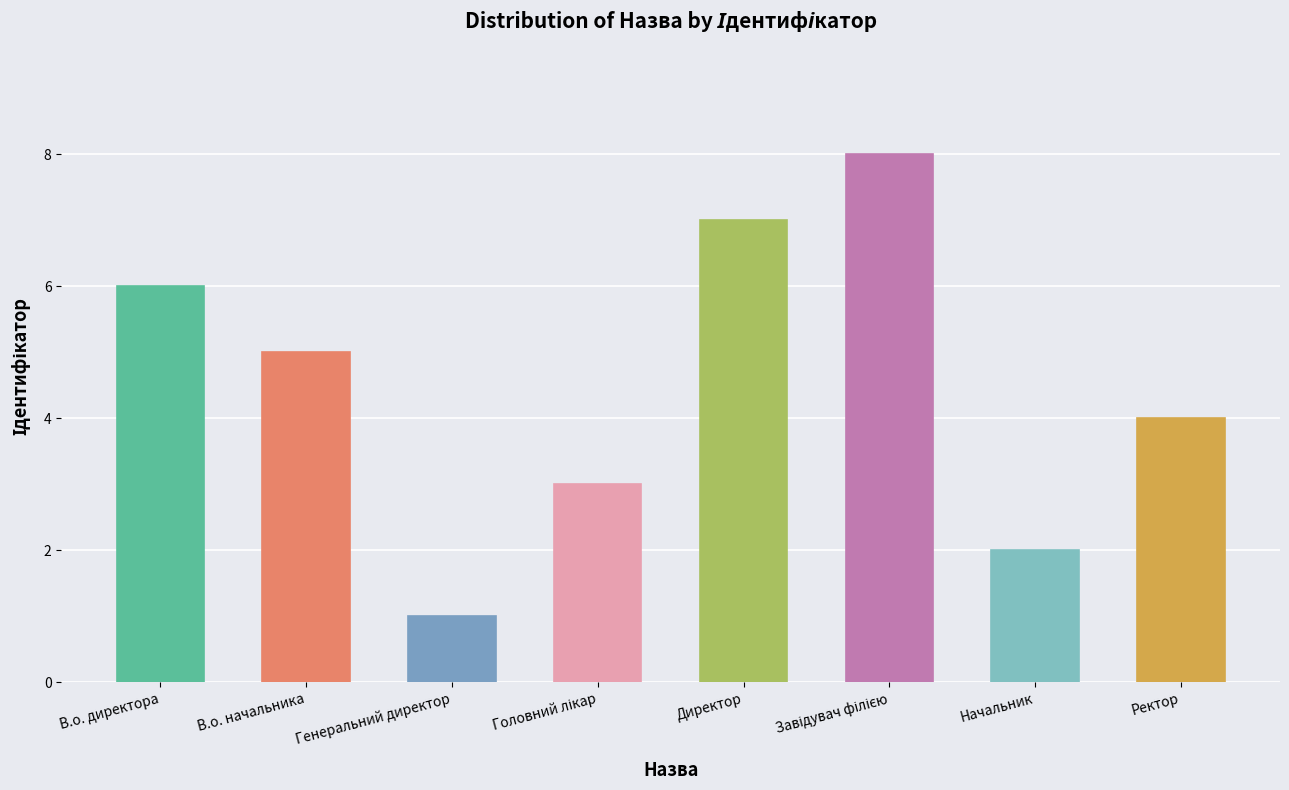

The value at Начальник is 1. True or false?

False